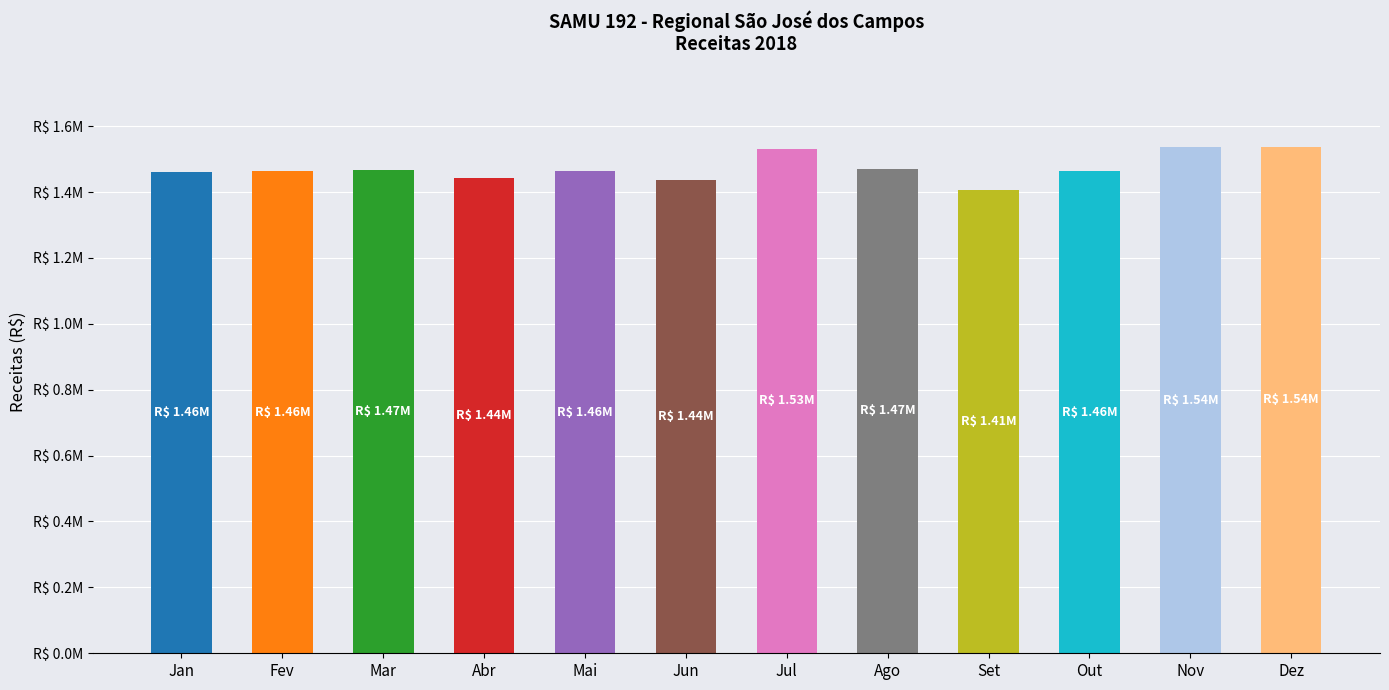

Reading left to right, transcribe all the data shown in this chart.

1461522.5	1463645.7	1465734.6	1442914.9	1463225.5	1436064.8	1531521.2	1471270.7	1407384.0	1464357.2	1535827.3	1538112.9